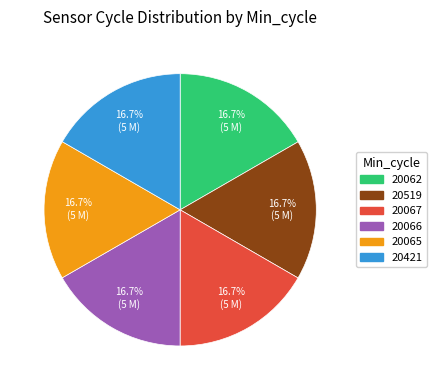

Is there any slice that represents more than half of the pie?

No